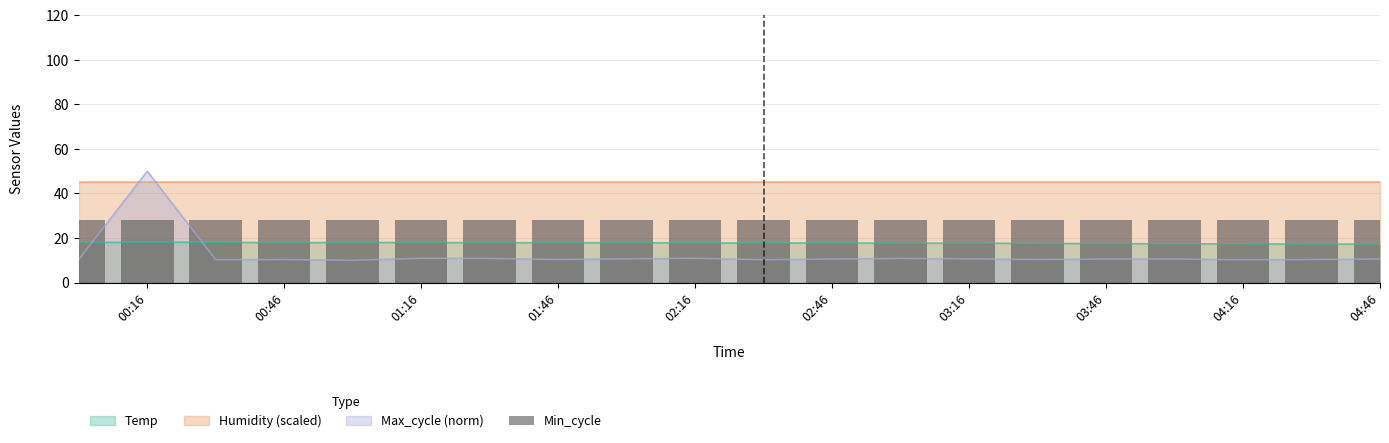

The Temp series shows 10.6 at 02:16. True or false?

False